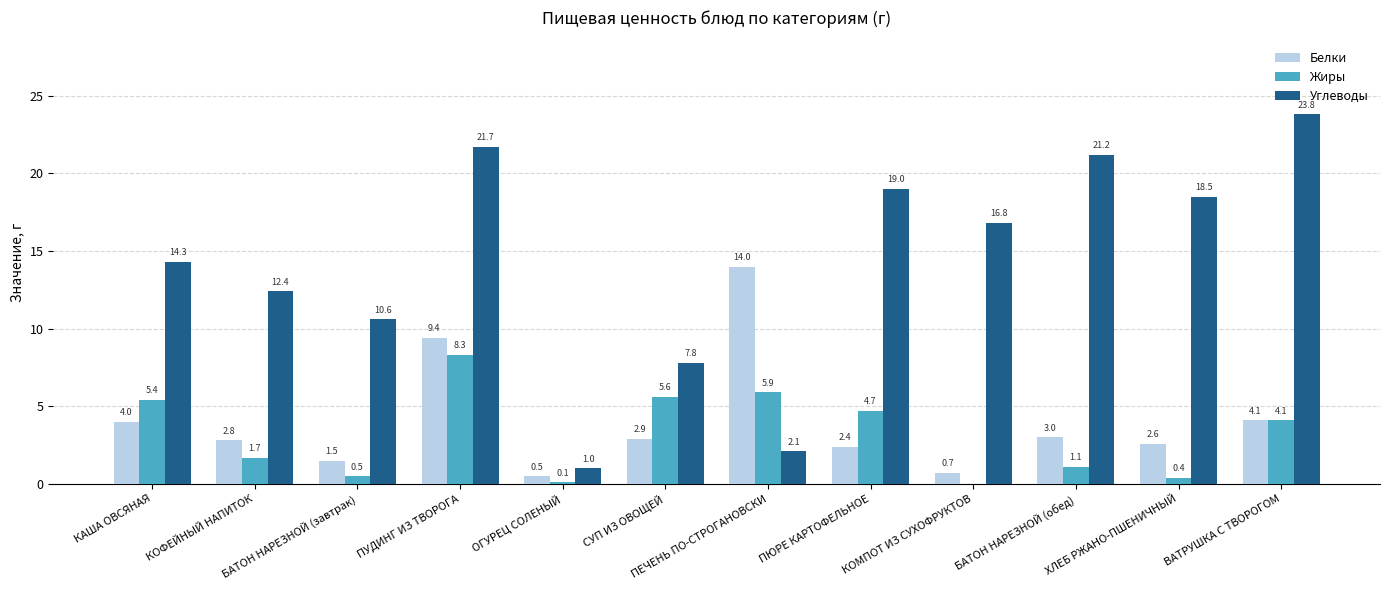

Which label corresponds to the largest value in the chart?

ВАТРУШКА С ТВОРОГОМ